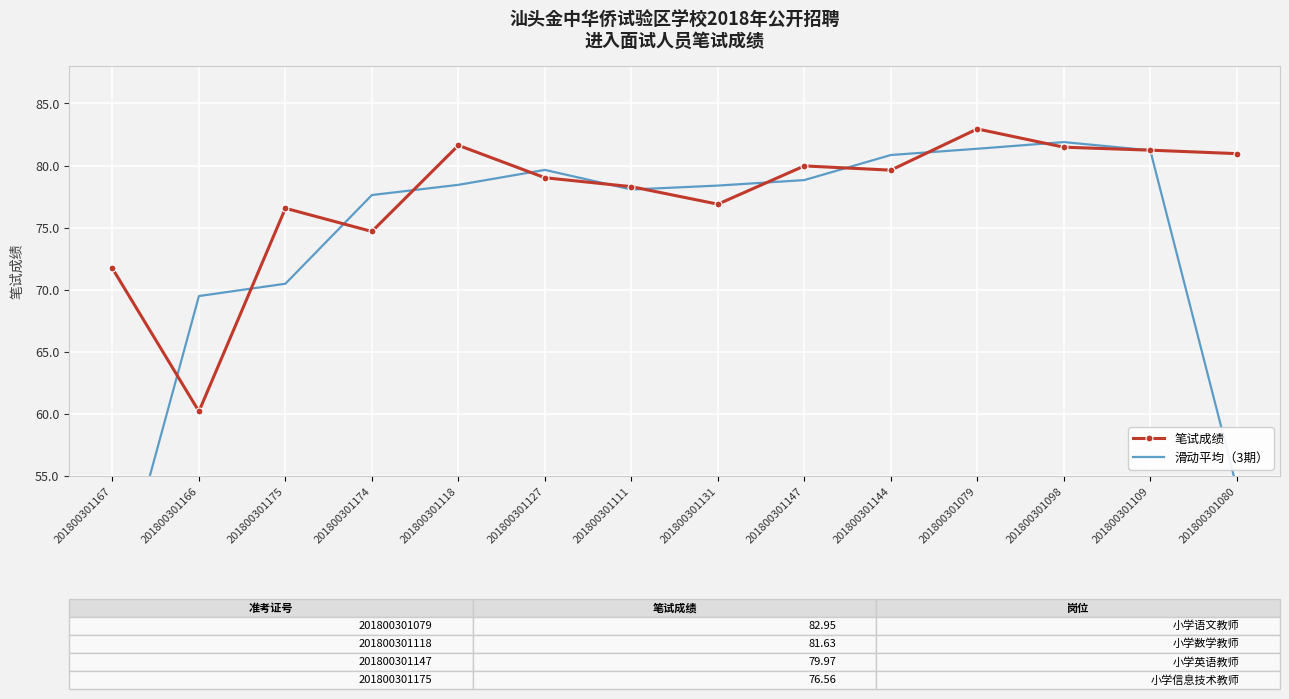

What is the total value across all series at 201800301111?

156.4